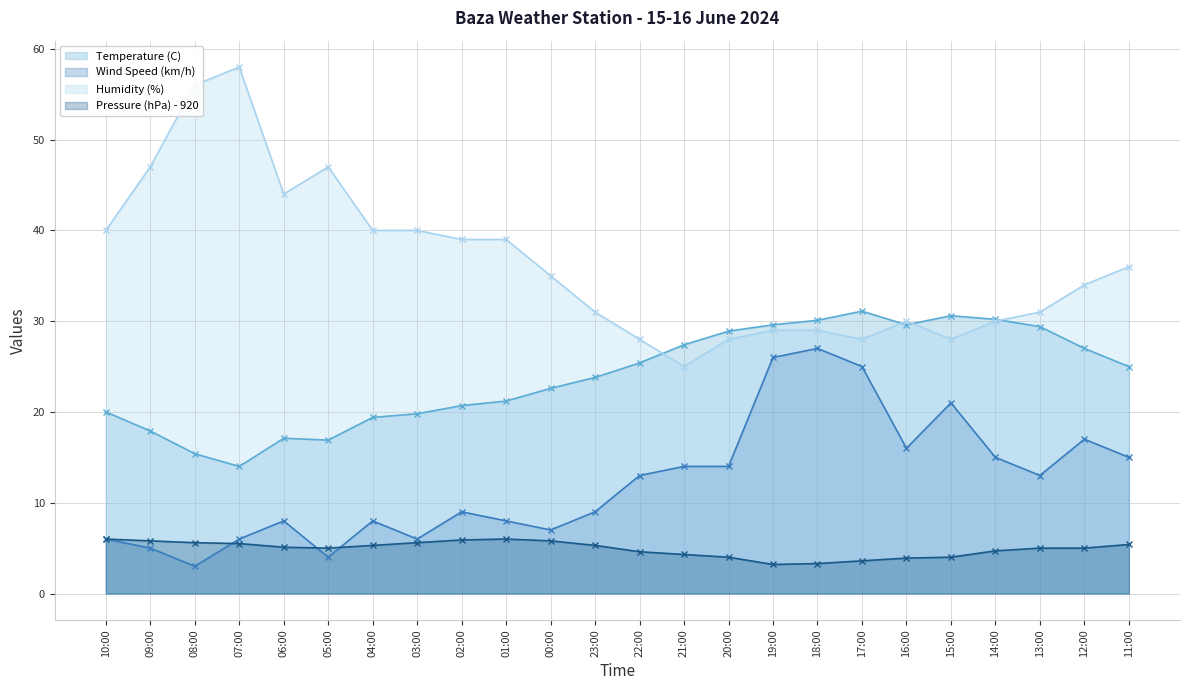

Rank the series by their average value, from highest to lowest.

Humidity (%), Temperature (C), Wind Speed (km/h), Pressure (hPa) - 920